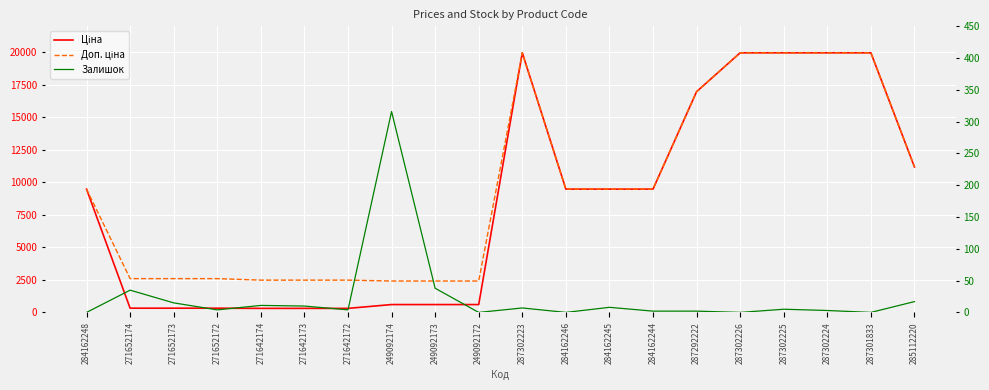

At how many categories does at least one series exceed 4397?

11